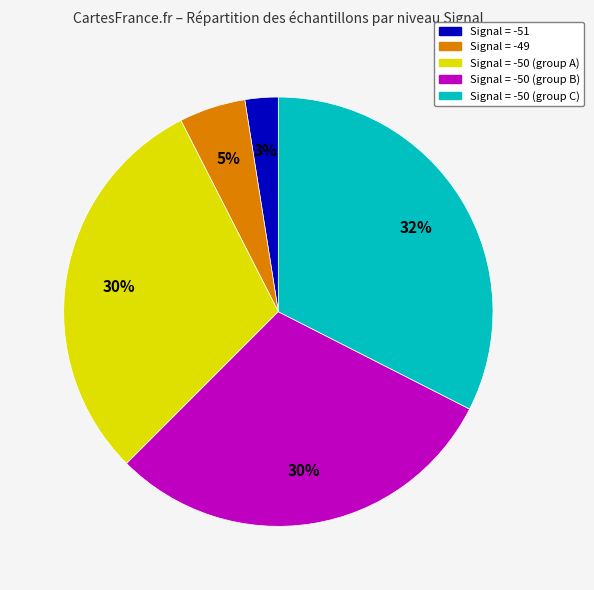

True or false: Signal = -51 accounts for 3% of the total.

True